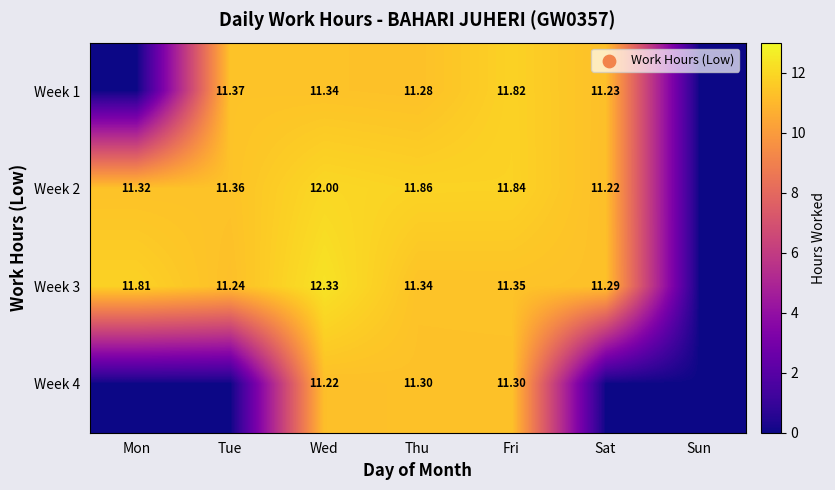

At which label does Week 3 first exceed 11?

Mon